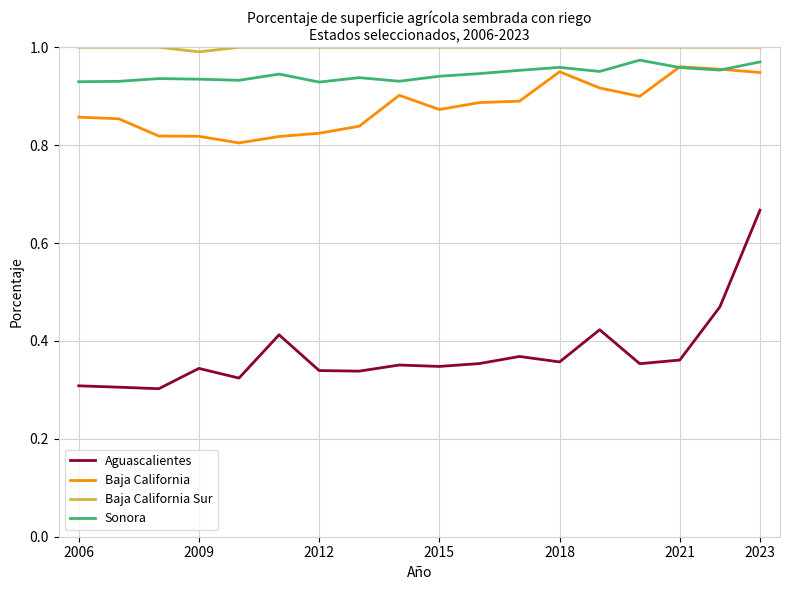

What is the difference between the maximum and minimum values in the Baja California series?

0.2